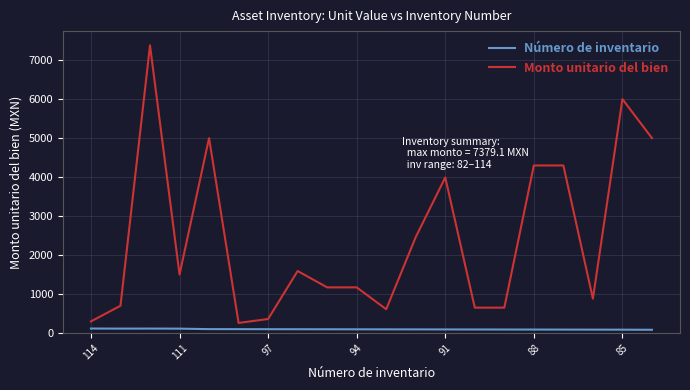

What is the lowest value of the Monto unitario del bien series?

257.7